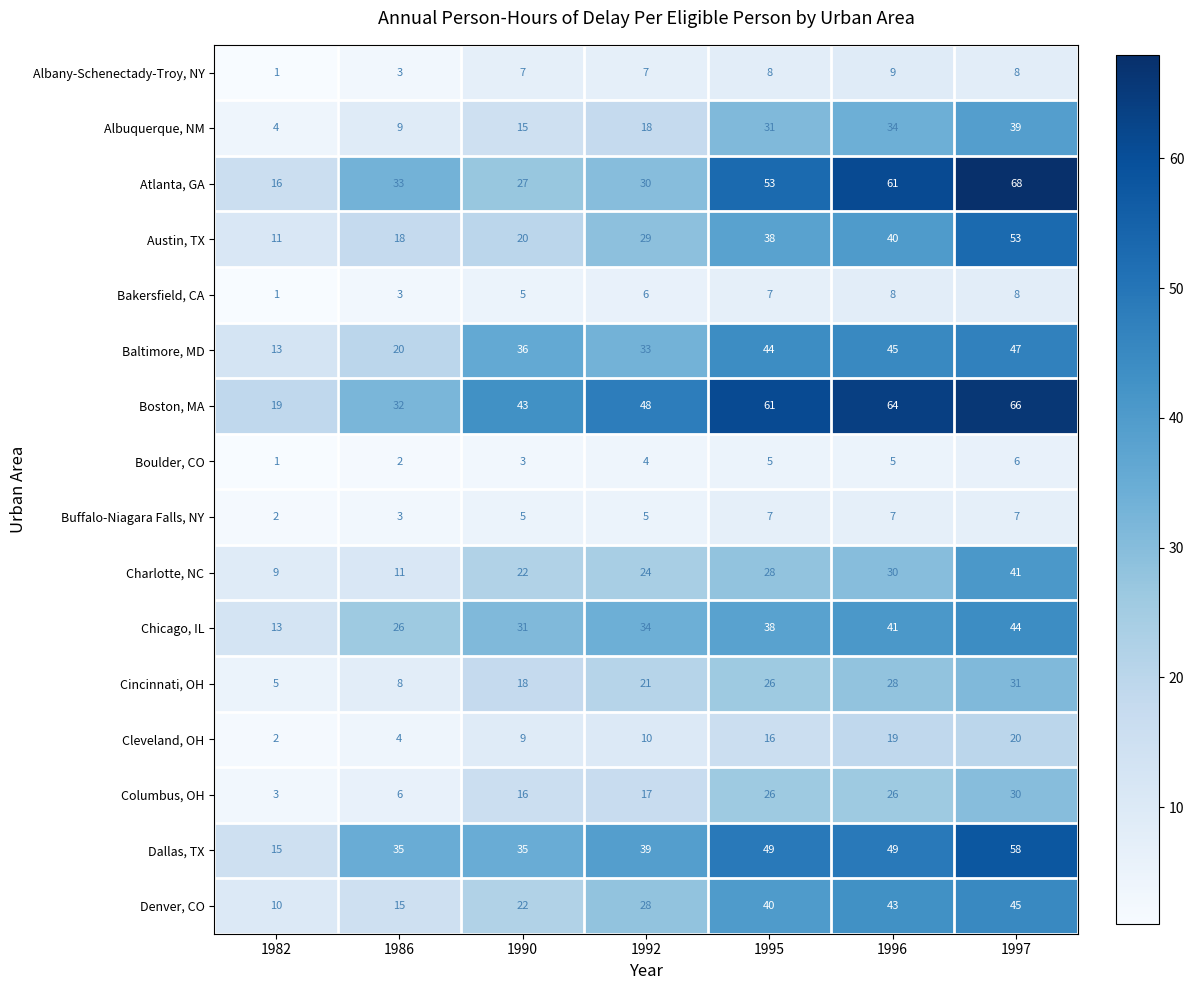

What is the lowest value of the Columbus, OH series?

3